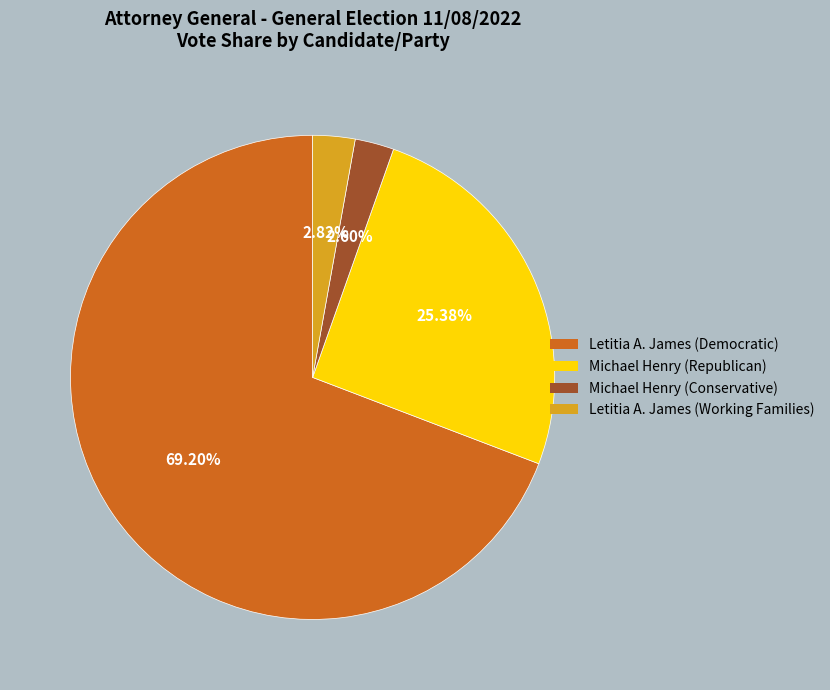

Is it true that Michael Henry (Conservative) is 3% of the pie?

True